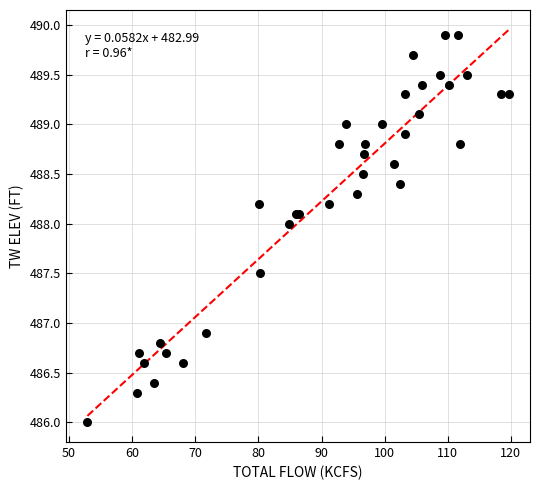

What Y value in the scatter plot is closest to 487?

486.9